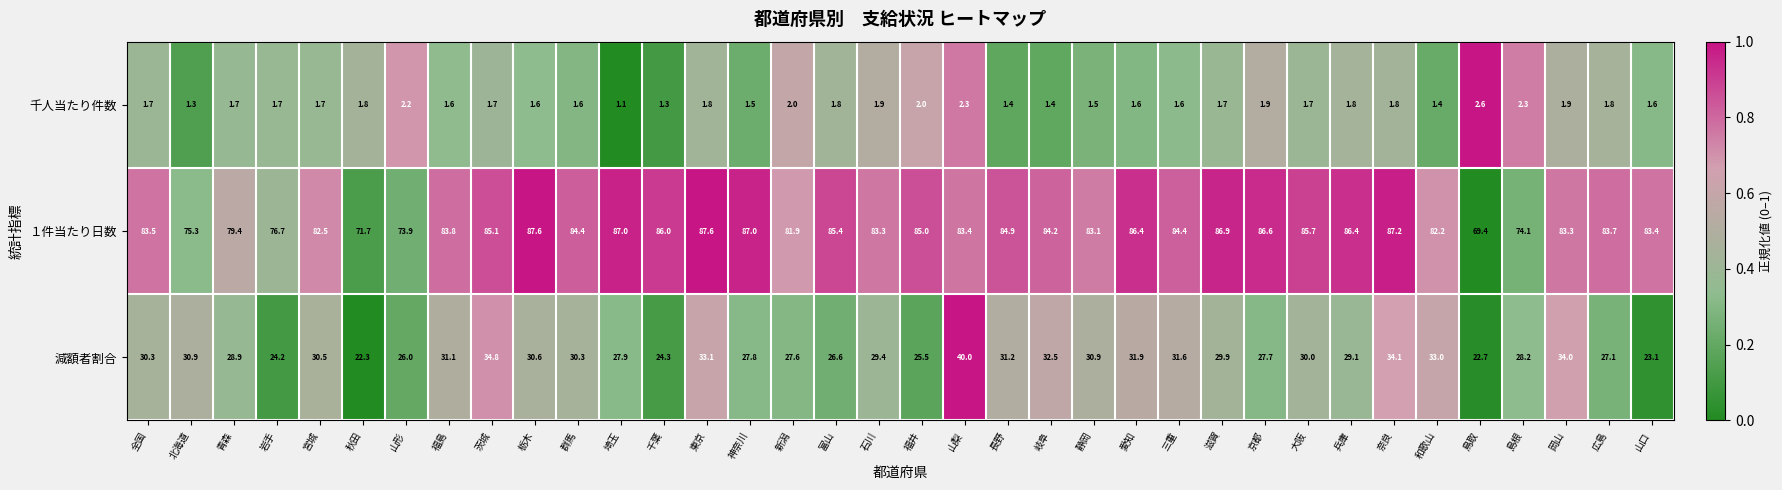

At which label does 減額者割合 reach its peak?

山梨